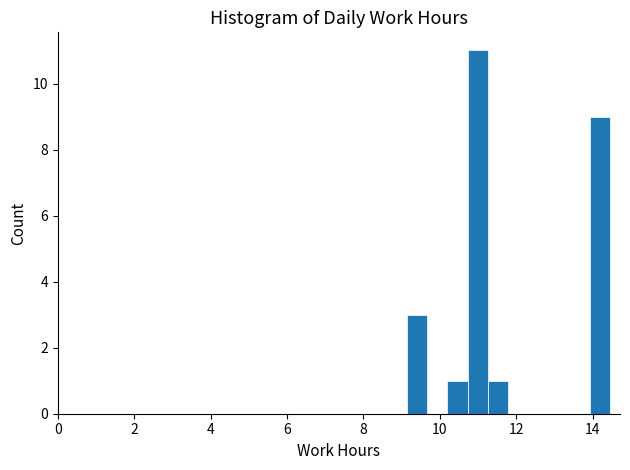

Around what value on the x-axis is the tallest bar? Give the approximate position of its centre, as read against the axis.

11.0